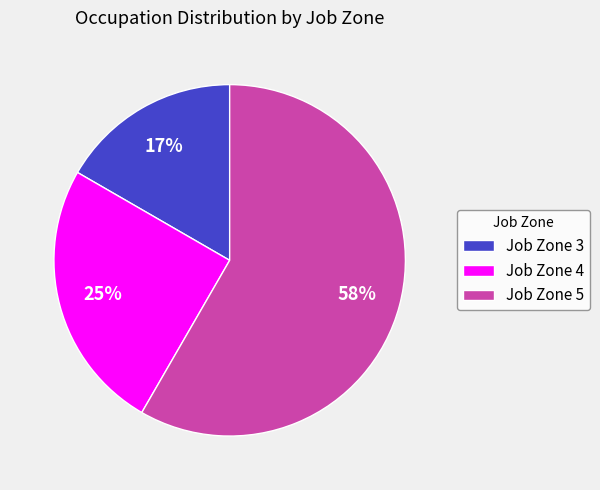

How many segments does this pie chart have?

3